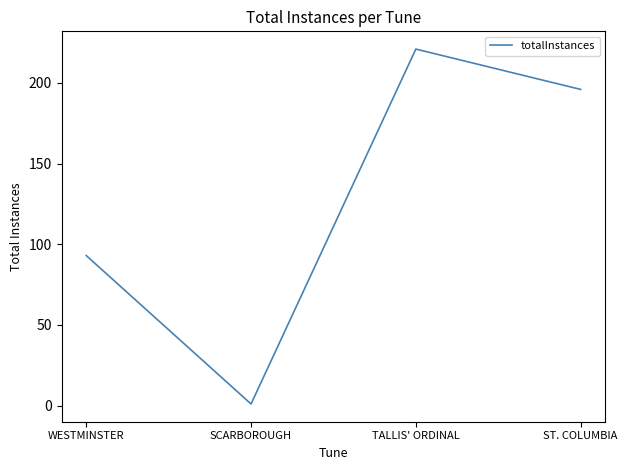

Approximately how many times larger is the value at TALLIS' ORDINAL compared to ST. COLUMBIA?

1.1